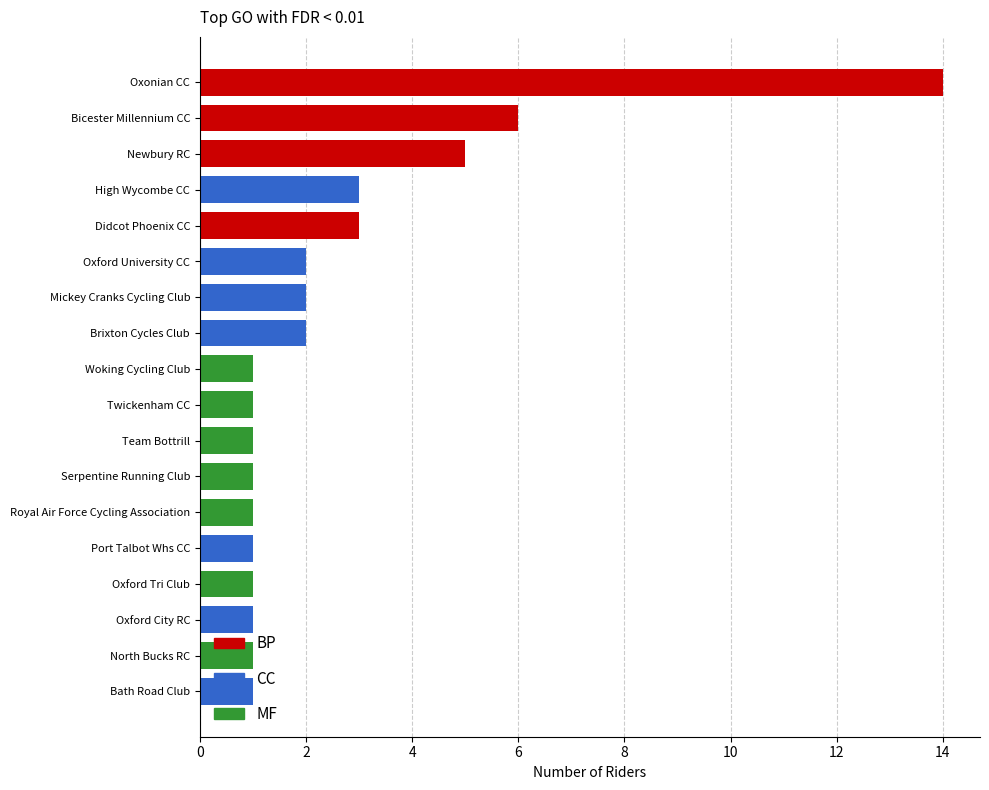

Reading left to right, list all the values displayed in this chart.

14	6	5	3	3	2	2	2	1	1	1	1	1	1	1	1	1	1